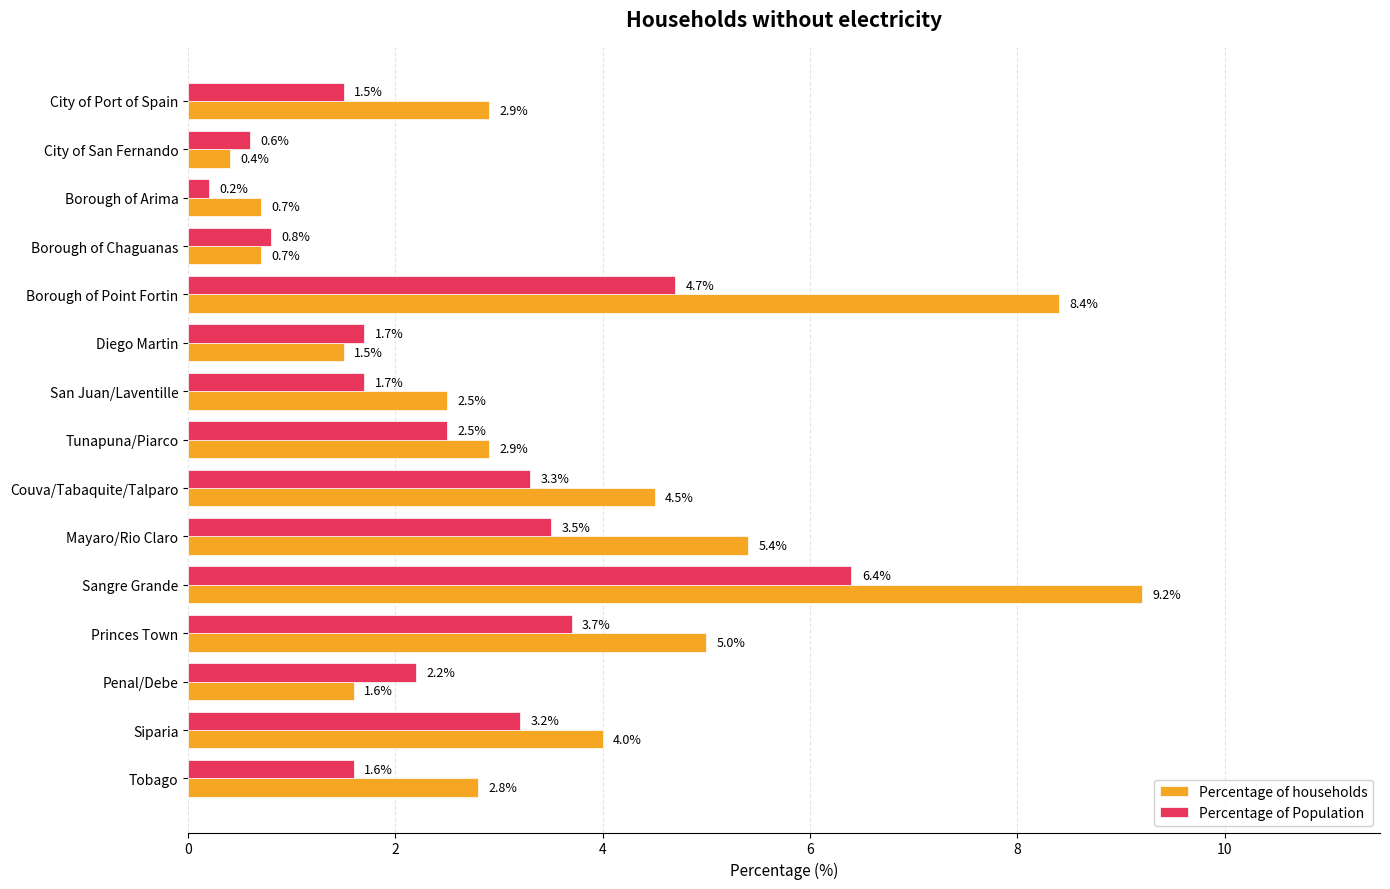

Which series has the largest total across all categories?

Percentage of households